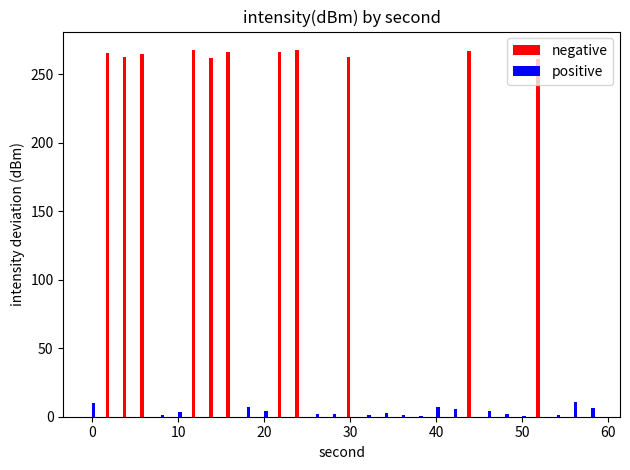

What is the greatest value displayed?

267.7